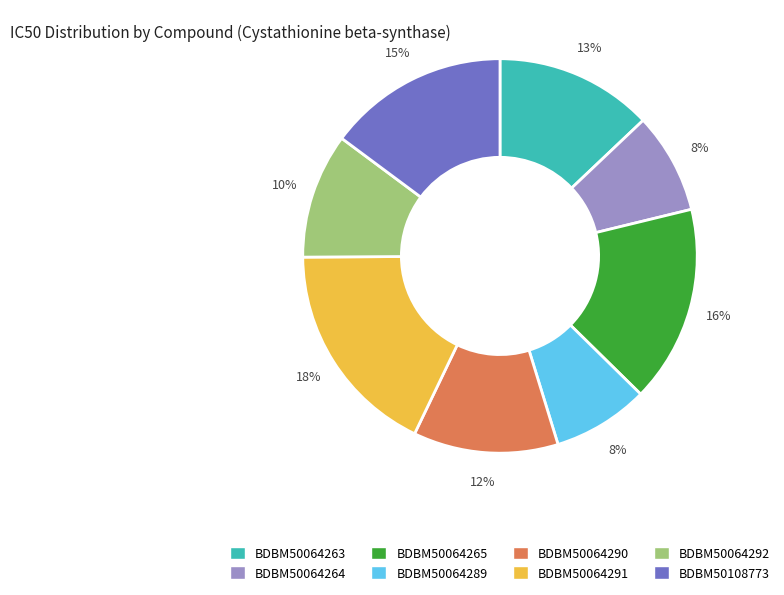

Is there any slice that represents more than half of the pie?

No